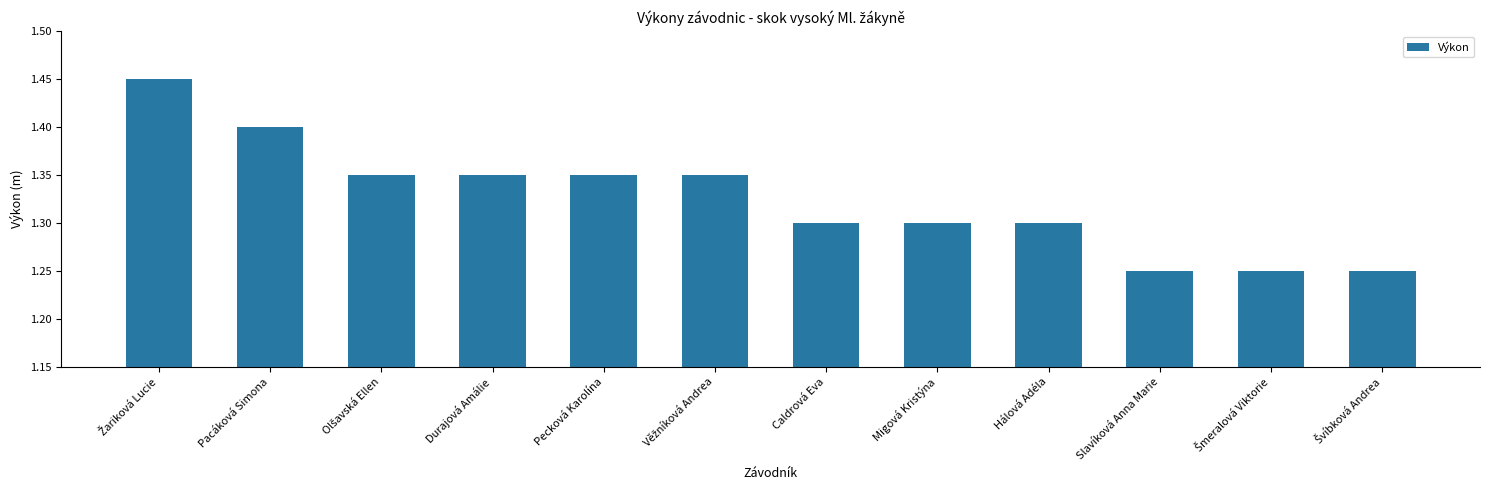

Is it true that the value at Migová Kristýna is 1.8?

False